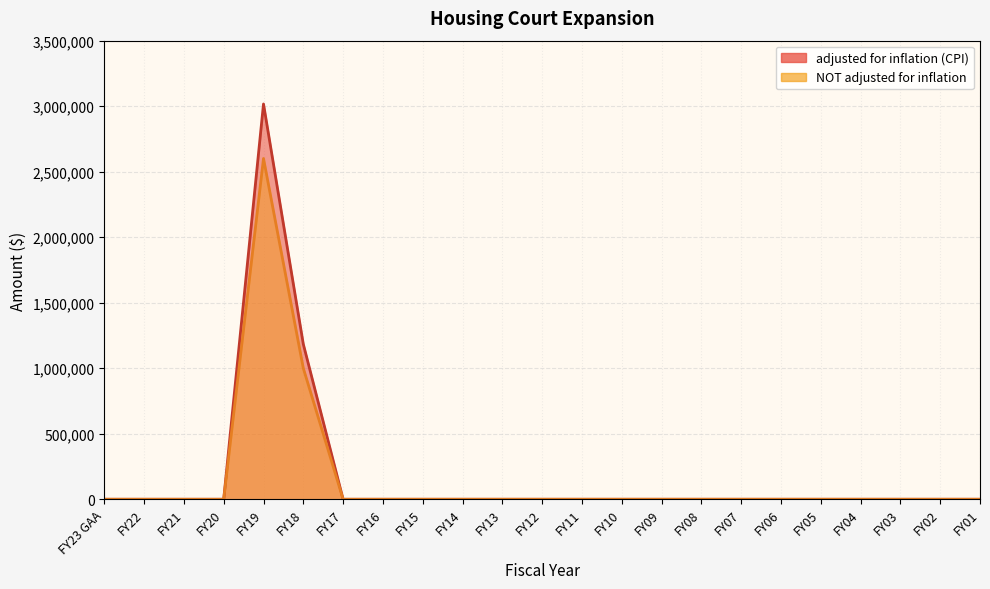

What position from the right is FY07?

7